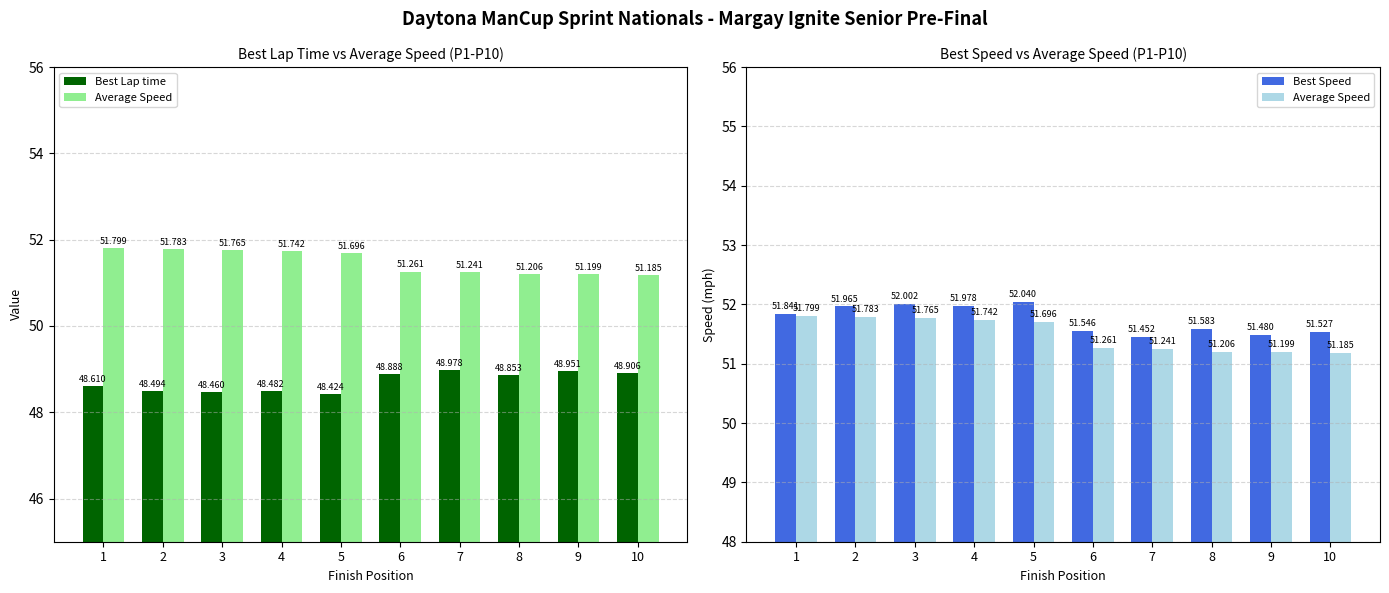

True or false: Best Lap time has a value of 81.1 at 7.

False